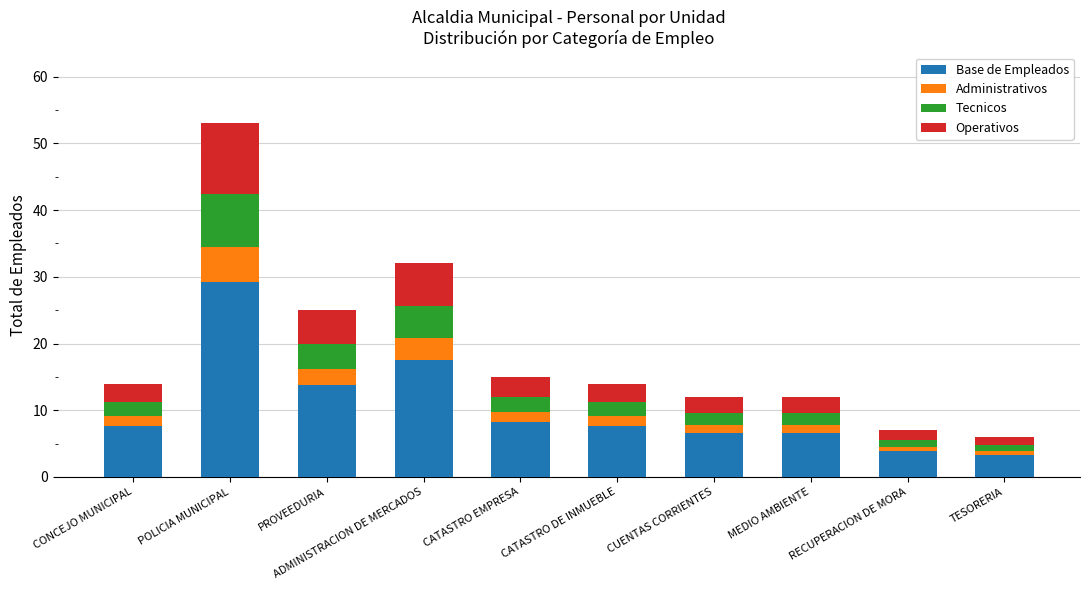

What is the lowest value of the Base de Empleados series?

3.3